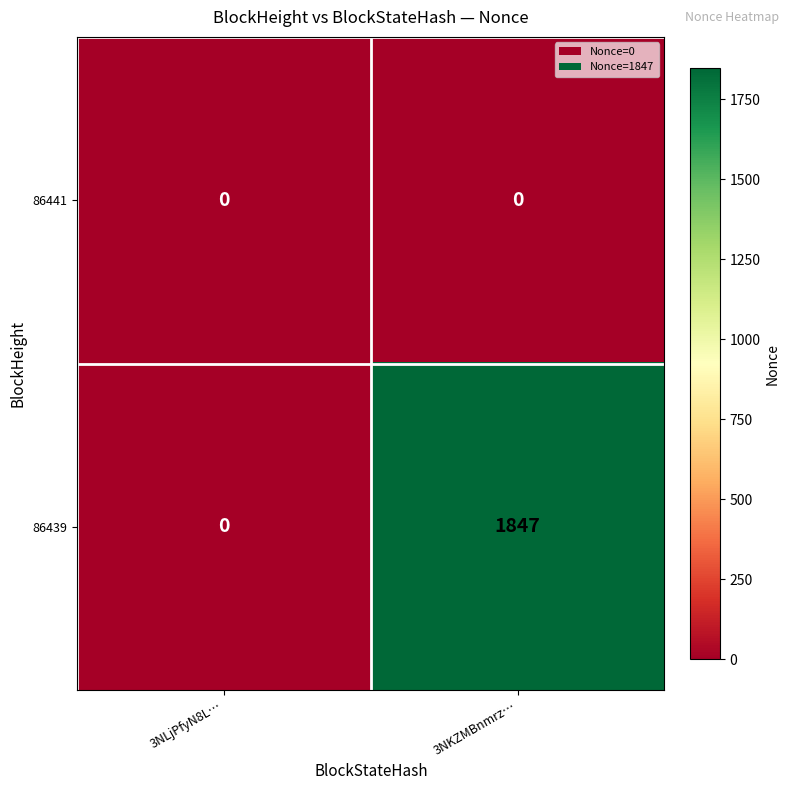

At how many categories does at least one series exceed 438?

1